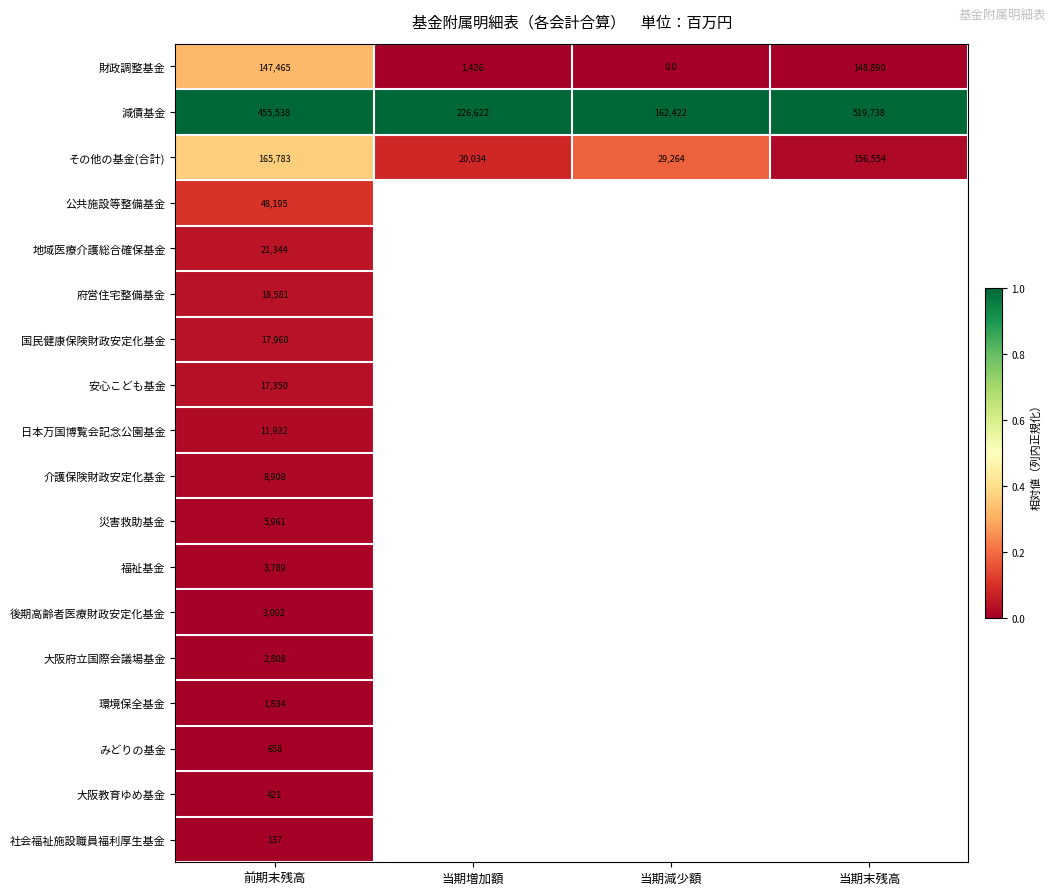

At which label does 減債基金 reach its minimum?

当期減少額